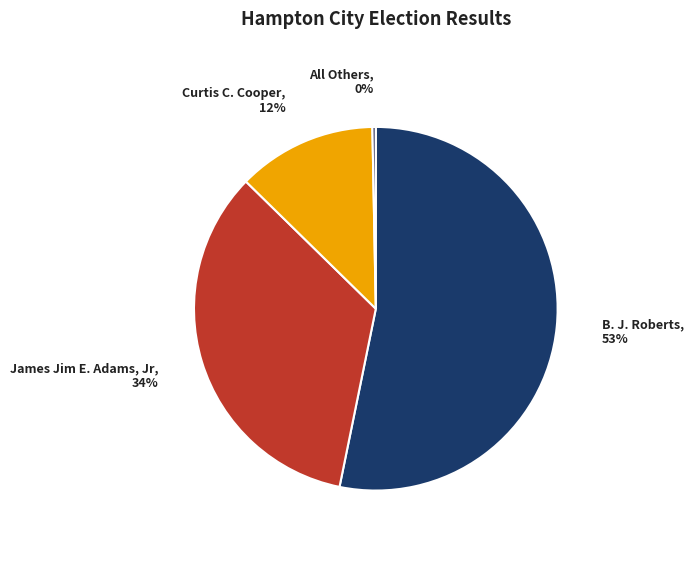

Which slice is the largest?

B. J. Roberts